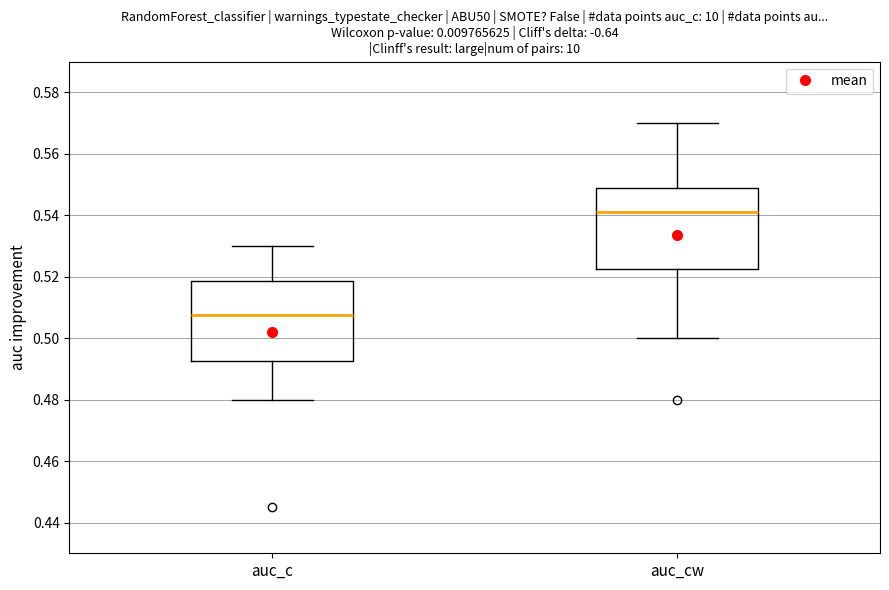

Reading left to right, transcribe this box plot: for each box, give where its median line is, the range the box spans, and where its two whiskers end, as read against the y-axis. The values are not printed on the chart, so give them approximately, as read against the axis.

auc_c: median 0.508, box 0.492 to 0.518, whiskers 0.480 to 0.530
auc_cw: median 0.542, box 0.522 to 0.548, whiskers 0.500 to 0.570